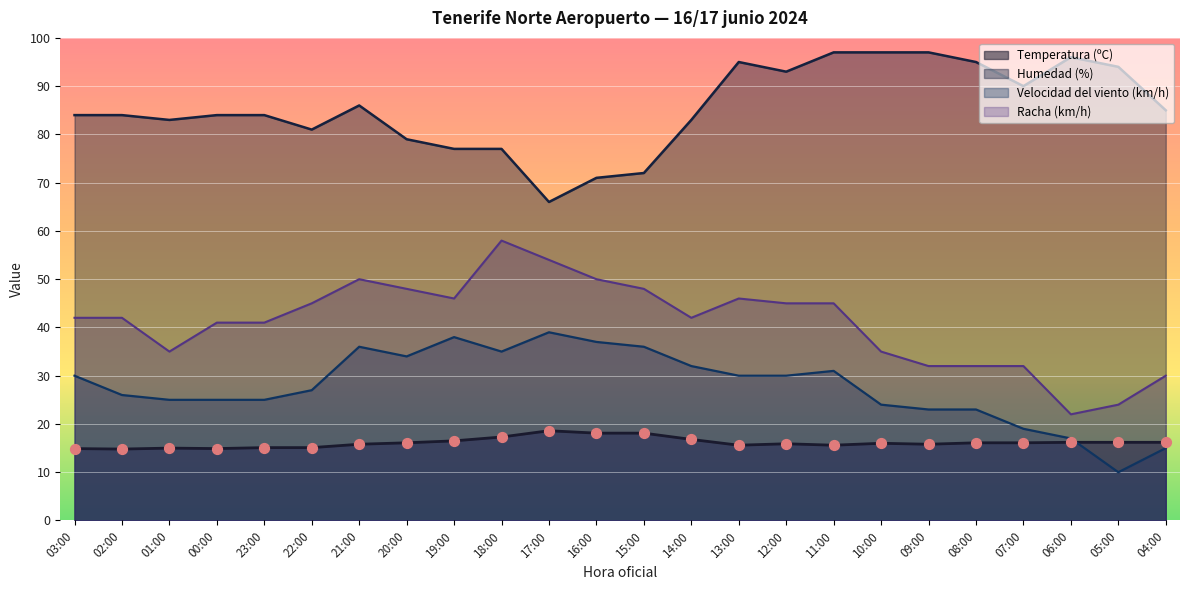

Which series has the largest total across all categories?

Humedad (%)